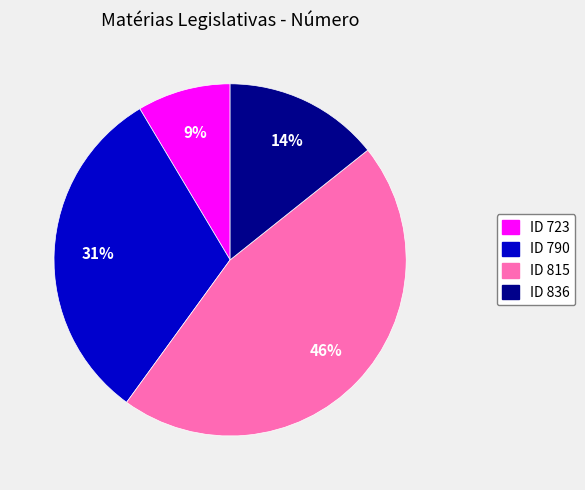

To the nearest percent, what is the average slice percentage?

25%